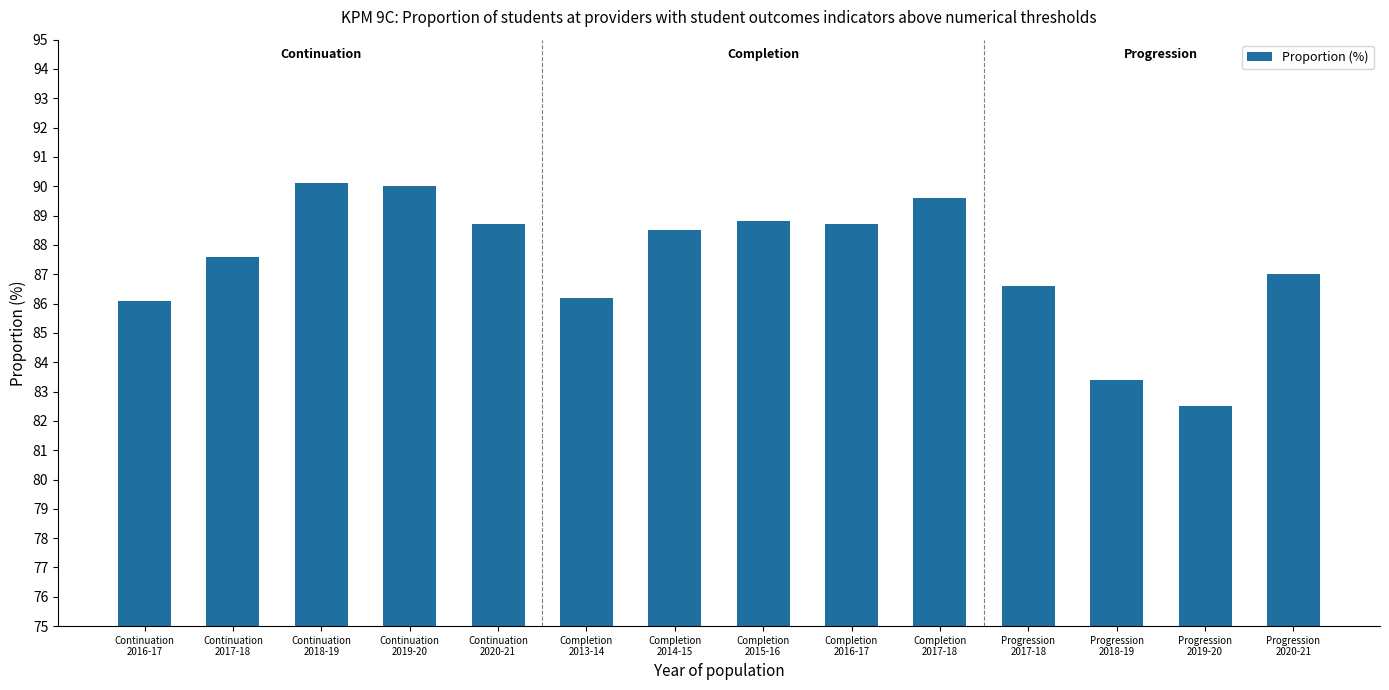

What is the sum of all values?

1223.8